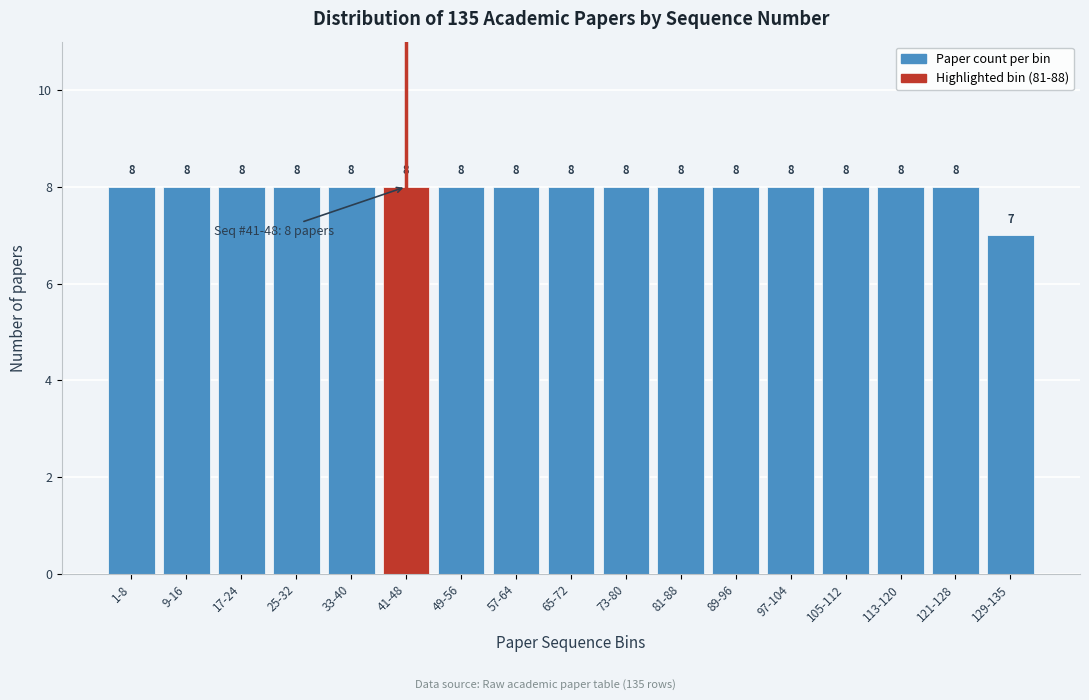

Reading left to right, extract all data points from this chart.

1-8=8	9-16=8	17-24=8	25-32=8	33-40=8	41-48=8	49-56=8	57-64=8	65-72=8	73-80=8	81-88=8	89-96=8	97-104=8	105-112=8	113-120=8	121-128=8	129-135=7